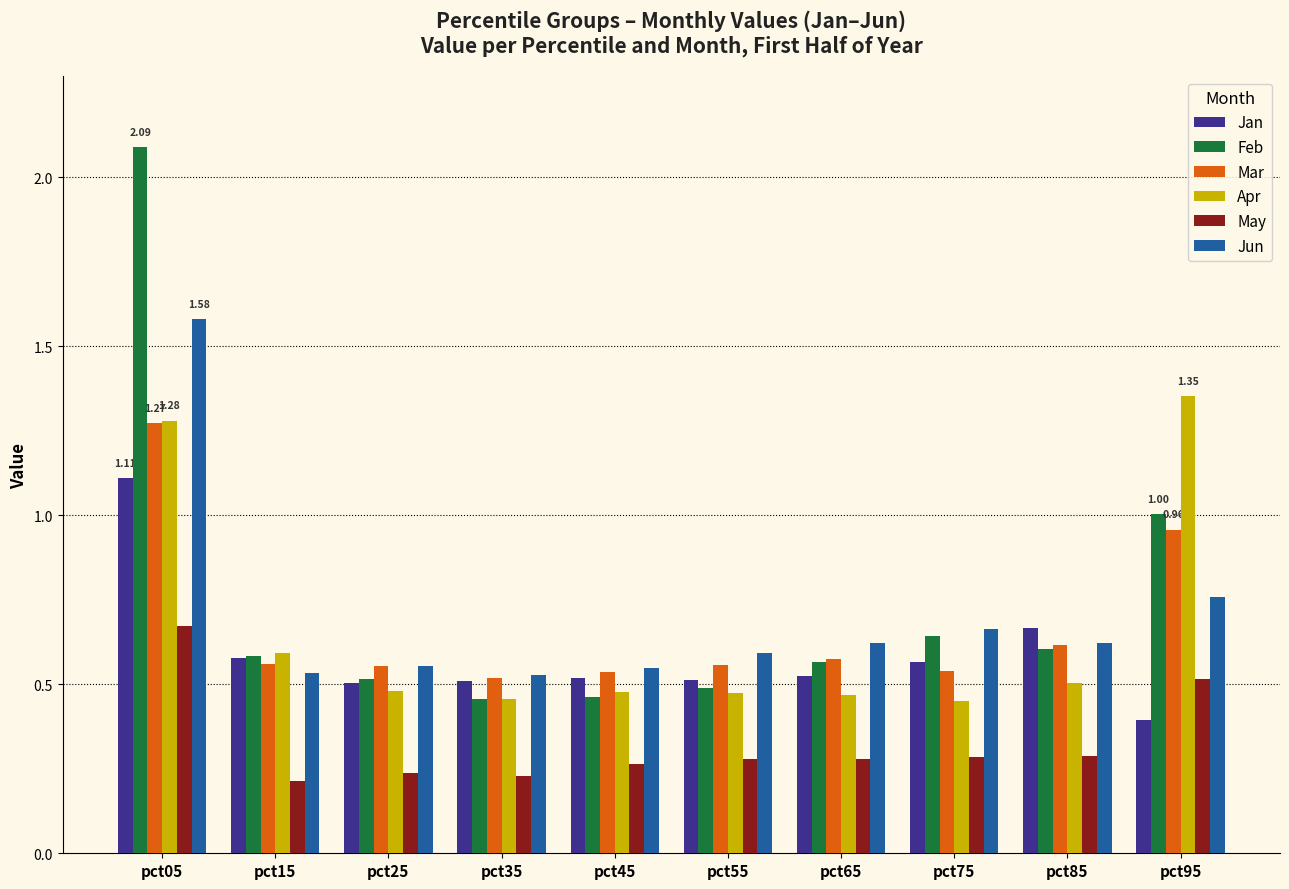

Which series has the widest spread of values?

Feb